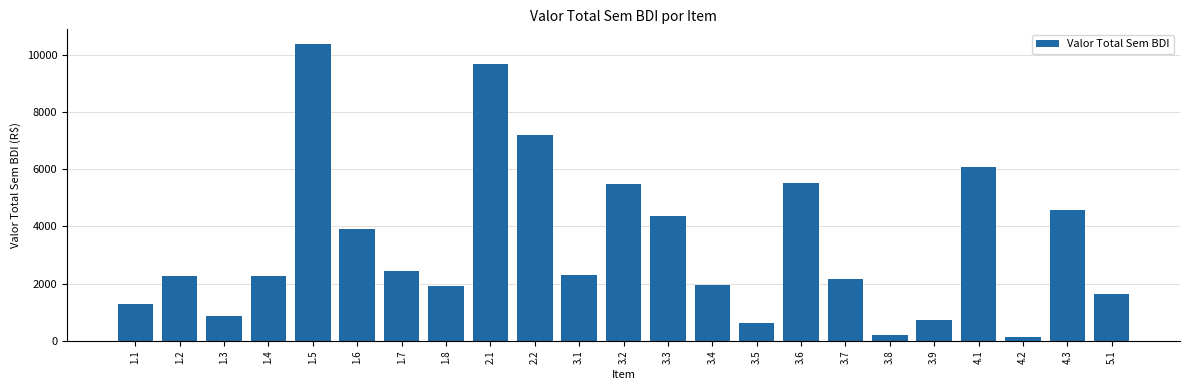

What is the label of the 11th bar from the right?

3.3